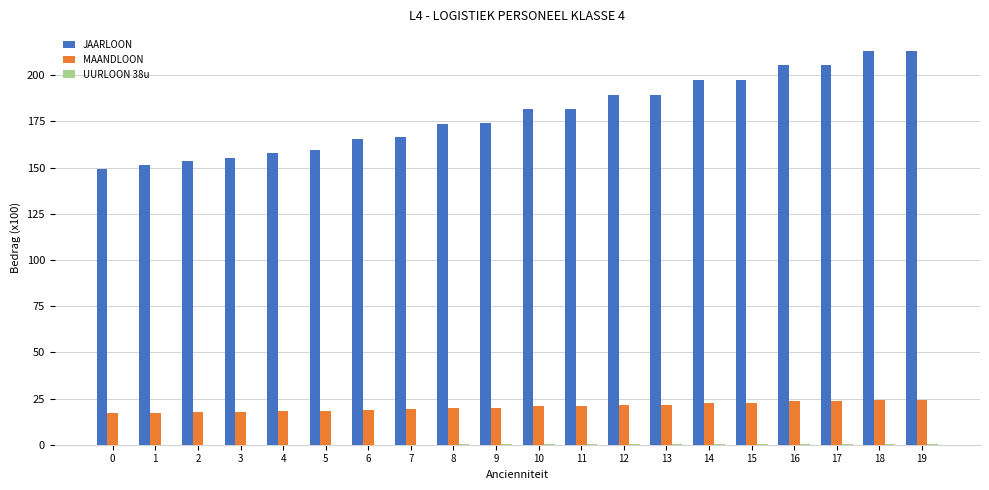

Which series has the largest total across all categories?

JAARLOON